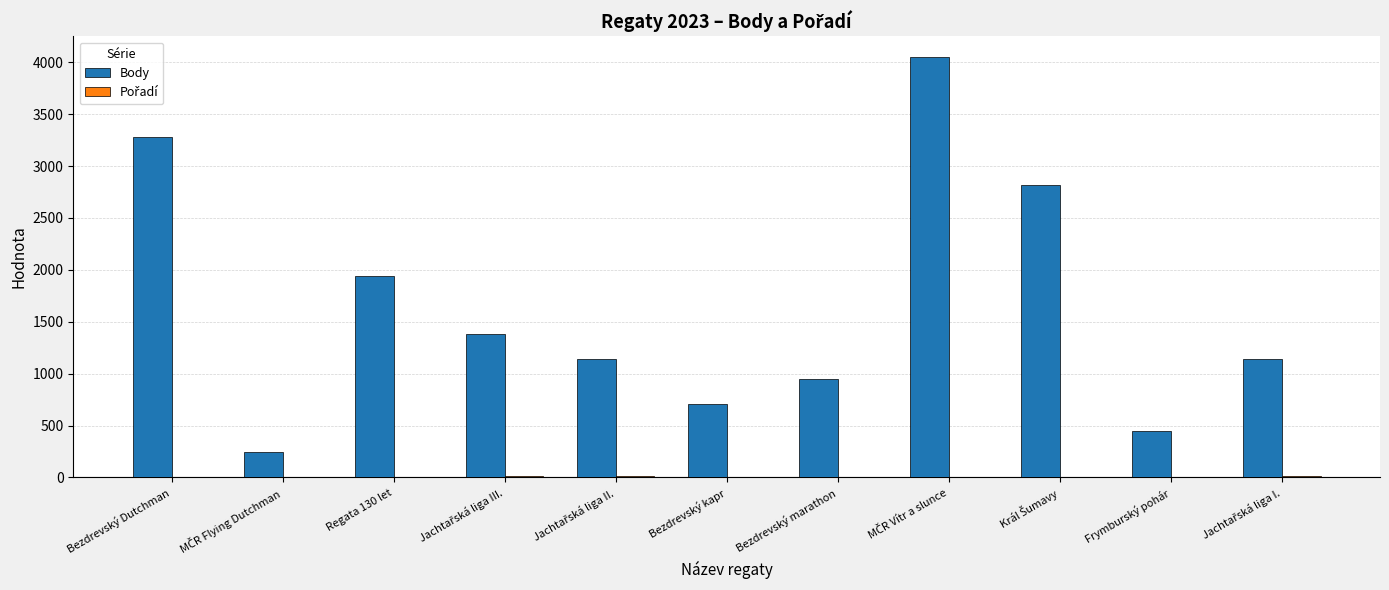

What is the sum of all Body values?

18105